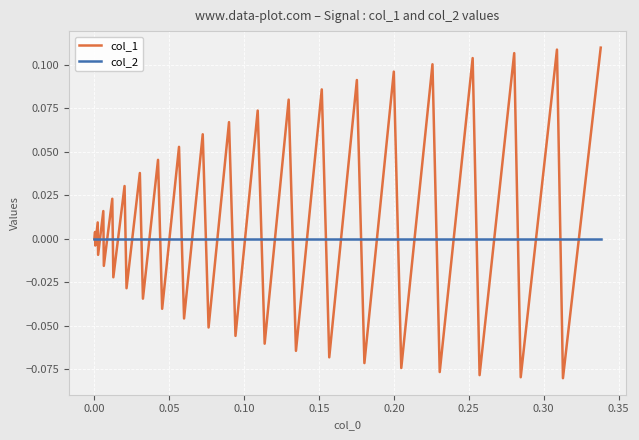

Which series has the largest total across all categories?

col_1